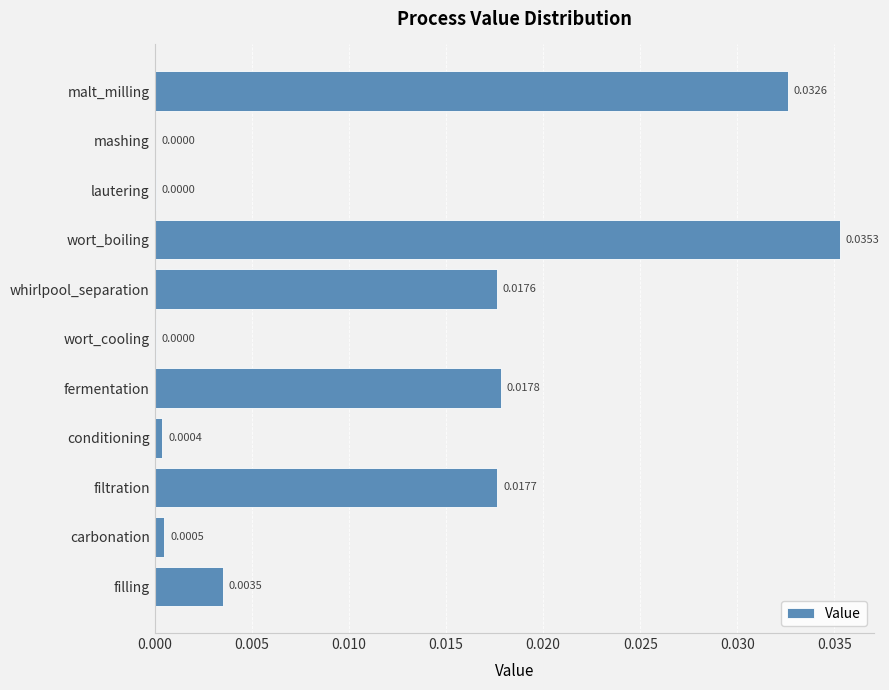

Which category has the highest value across all series?

wort_boiling